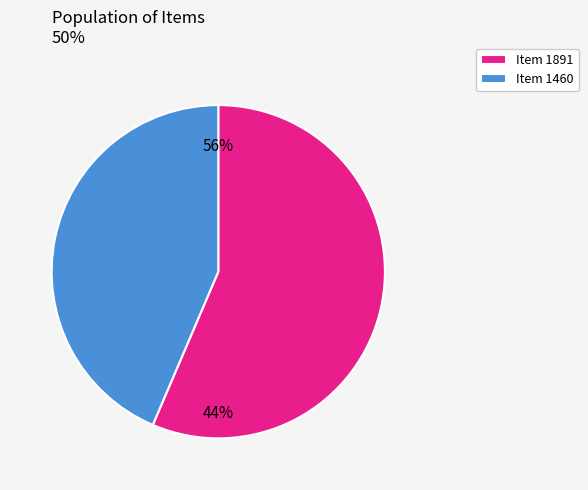

Is there any slice that represents more than half of the pie?

Yes